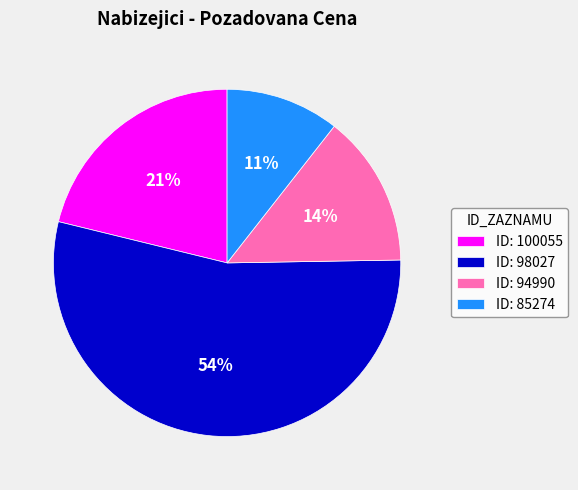

To the nearest percent, what is the average slice percentage?

25%